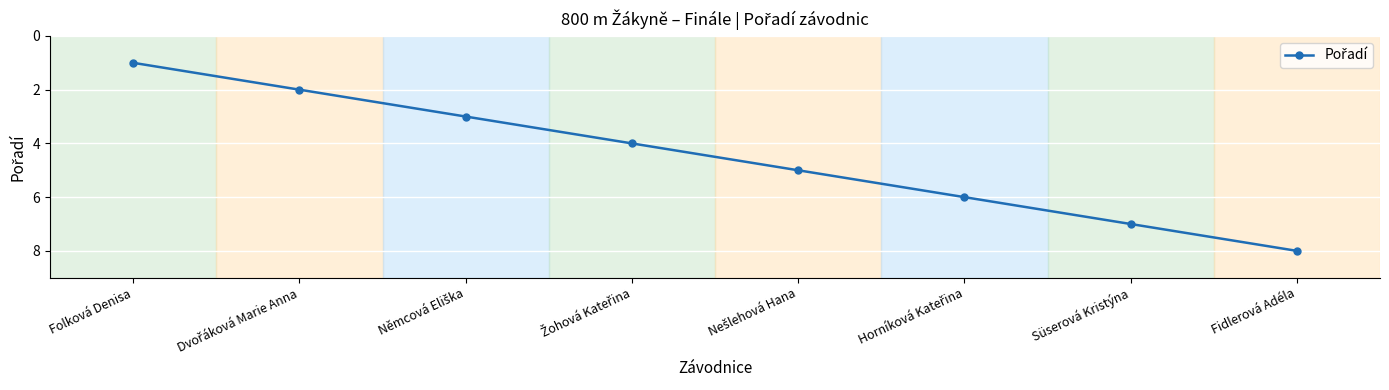

How many data points does each series have?

8